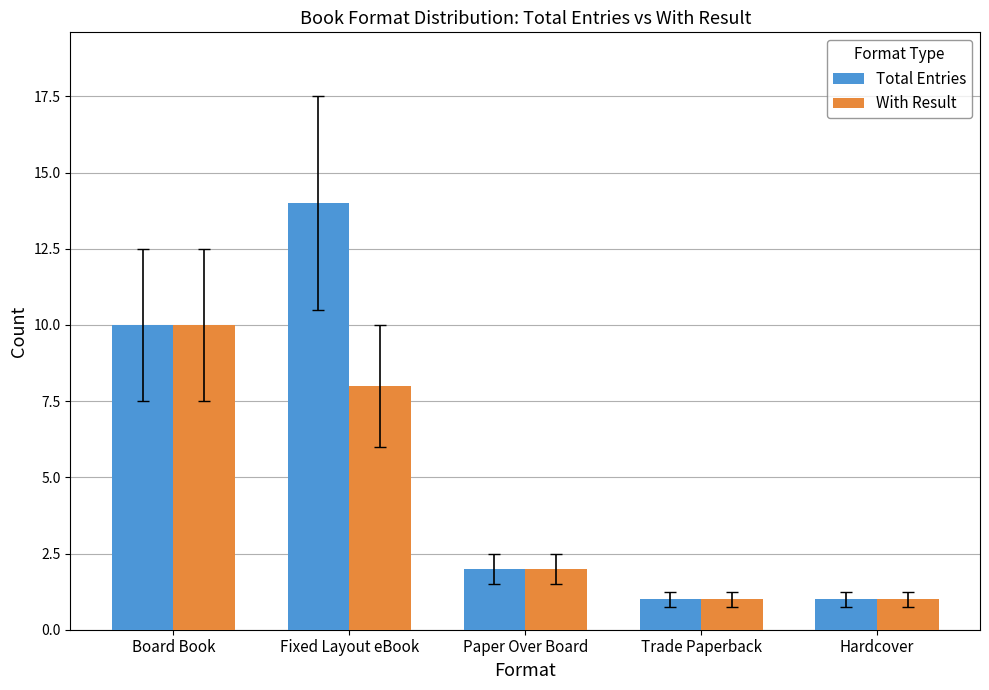

Which label corresponds to the largest value in the chart?

Fixed Layout eBook